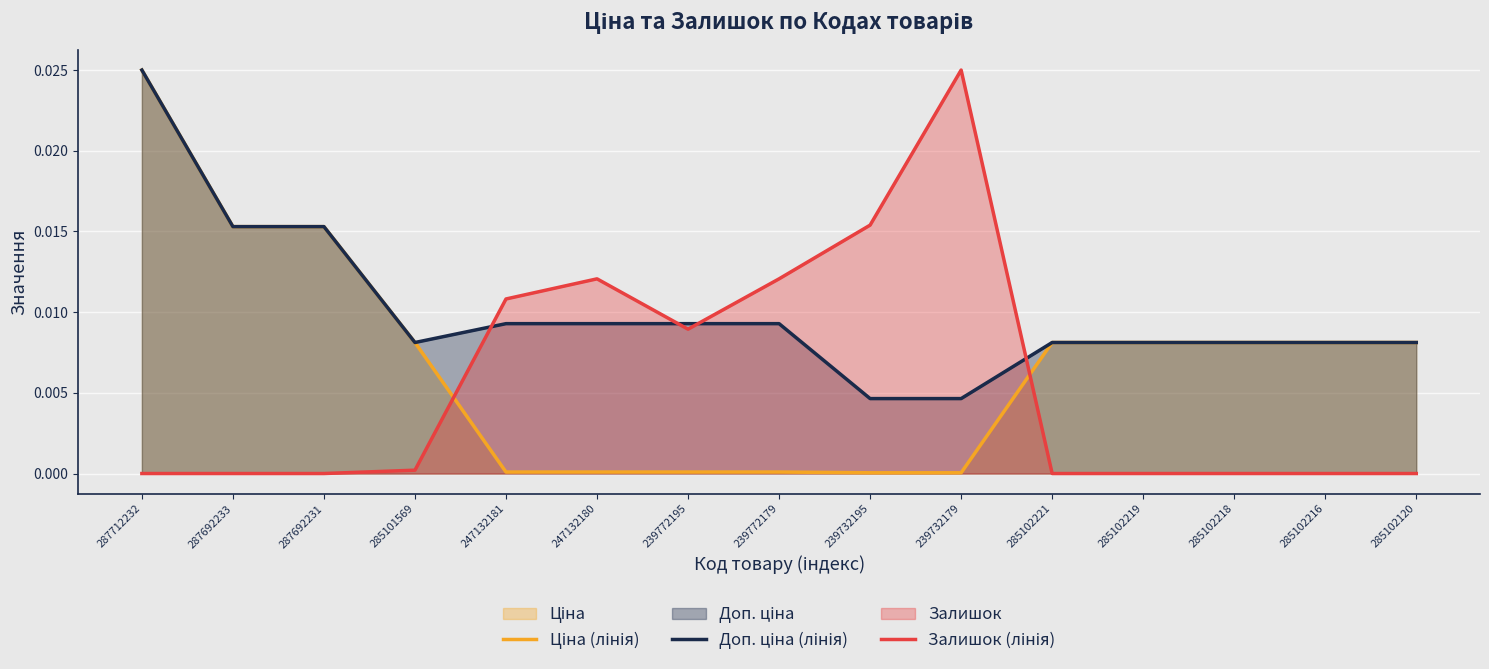

Does the chart display data point markers on the line(s)?

No